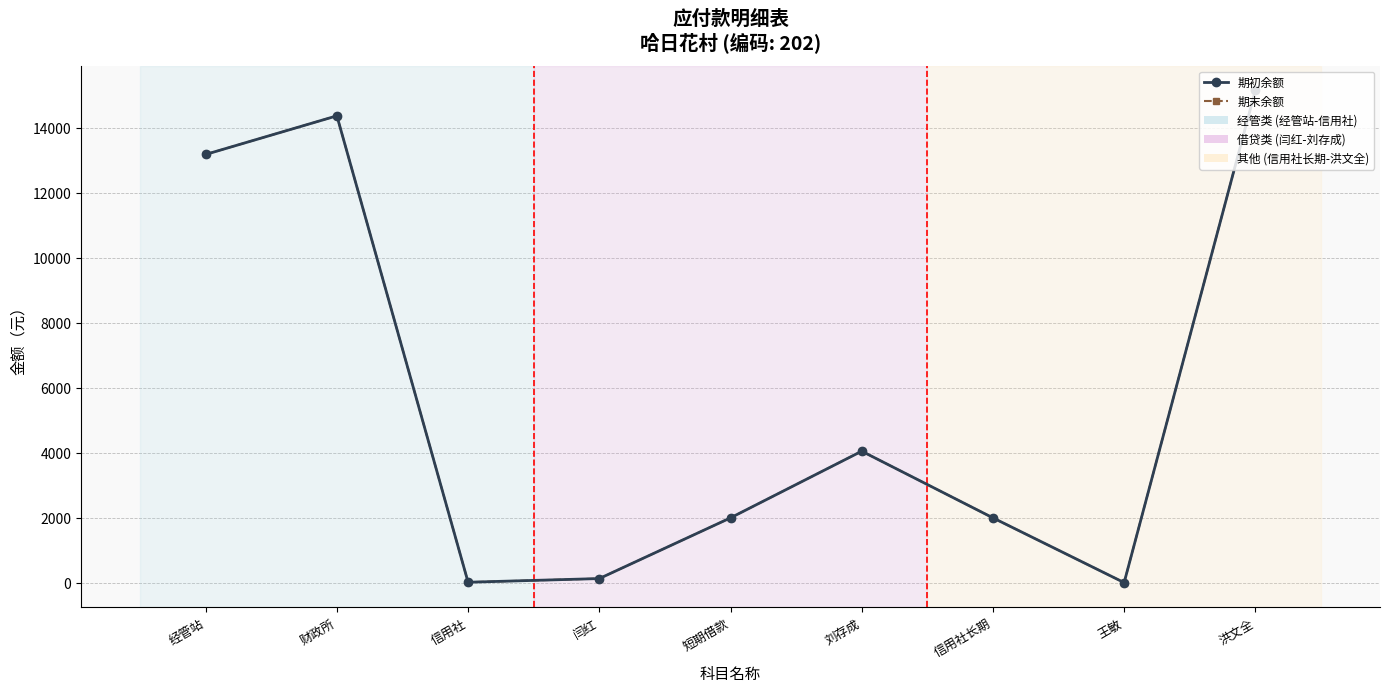

Reading left to right, what are all the values shown in this chart?

期初余额: 经管站=13175.6	财政所=14362.9	信用社=20.0	闫红=133.0	短期借款=2000.0	刘存成=4050.0	信用社长期=2000.0	王敏=9.0	洪文全=15148.2
期末余额: 经管站=13175.6	财政所=14362.9	信用社=20.0	闫红=133.0	短期借款=2000.0	刘存成=4050.0	信用社长期=2000.0	王敏=9.0	洪文全=15148.2